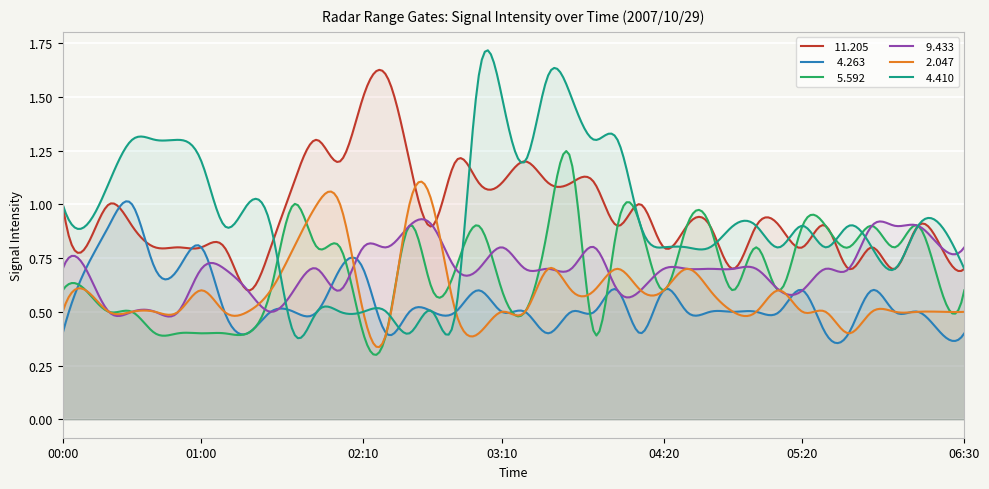

Reading right to left, transcribe all the data shown in this chart.

 11.205: 0.7	0.8	0.9	0.7	0.8	0.7	0.9	0.8	0.9	0.9	0.7	0.9	0.9	0.8	1.0	0.9	1.1	1.1	1.1	1.2	1.1	1.1	1.2	0.9	1.2	1.6	1.5	1.2	1.3	1.1	0.8	0.6	0.8	0.8	0.8	0.8	0.9	1.0	0.8	1.0
  4.263: 0.4	0.4	0.5	0.5	0.6	0.4	0.4	0.6	0.5	0.5	0.5	0.5	0.5	0.6	0.4	0.6	0.5	0.5	0.4	0.5	0.5	0.6	0.5	0.5	0.5	0.4	0.7	0.7	0.5	0.5	0.5	0.4	0.5	0.8	0.7	0.7	1.0	0.9	0.7	0.4
  5.592: 0.6	0.6	0.9	0.8	0.9	0.8	0.9	0.9	0.6	0.8	0.6	0.9	0.9	0.6	0.9	0.9	0.4	1.2	0.9	0.5	0.6	0.9	0.7	0.6	0.9	0.4	0.4	0.8	0.8	1.0	0.6	0.4	0.4	0.4	0.4	0.4	0.5	0.5	0.6	0.6
  9.433: 0.8	0.8	0.9	0.9	0.9	0.7	0.7	0.6	0.6	0.7	0.7	0.7	0.7	0.7	0.6	0.6	0.8	0.7	0.7	0.7	0.8	0.7	0.7	0.9	0.9	0.8	0.8	0.6	0.7	0.6	0.5	0.6	0.7	0.7	0.5	0.5	0.5	0.5	0.7	0.7
  2.047: 0.5	0.5	0.5	0.5	0.5	0.4	0.5	0.5	0.6	0.5	0.5	0.6	0.7	0.6	0.6	0.7	0.6	0.6	0.7	0.5	0.5	0.4	0.5	1.0	1.0	0.4	0.5	1.0	1.0	0.8	0.6	0.5	0.5	0.6	0.5	0.5	0.5	0.5	0.6	0.5
  4.410: 0.7	0.9	0.9	0.7	0.8	0.9	0.8	0.9	0.8	0.9	0.9	0.8	0.8	0.8	0.9	1.3	1.3	1.5	1.6	1.2	1.5	1.6	0.5	0.5	0.4	0.5	0.5	0.5	0.5	0.4	0.9	1.0	0.9	1.2	1.3	1.3	1.3	1.1	0.9	1.0